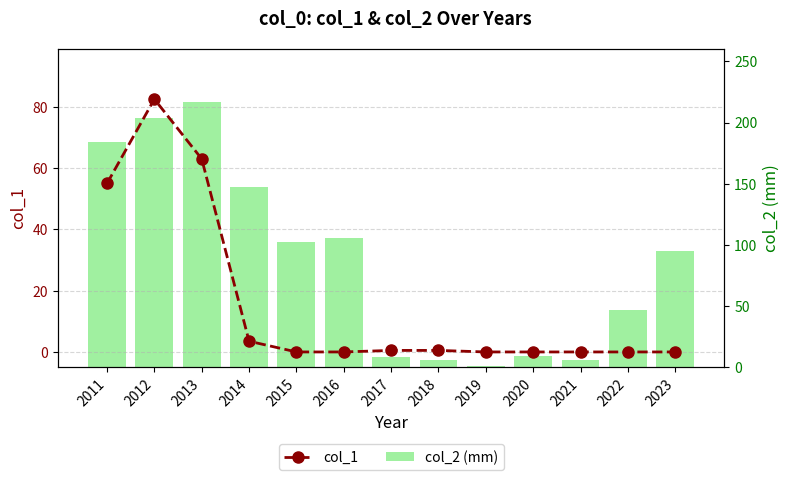

What is the average value of the col_1 series?

15.8